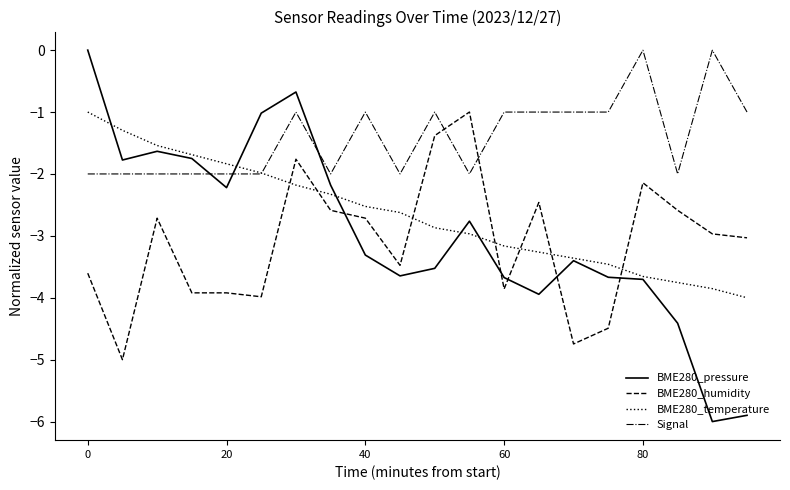

Does the chart display data point markers on the line(s)?

No